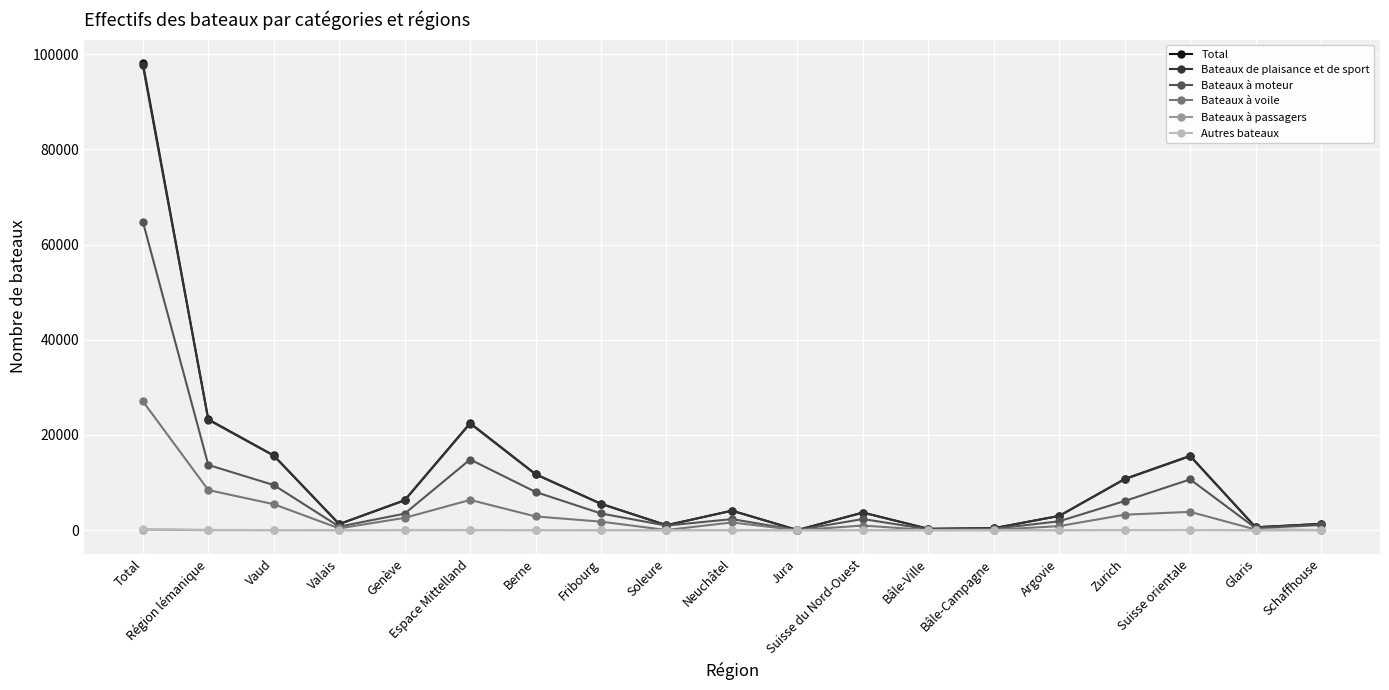

Which series has the widest spread of values?

Total